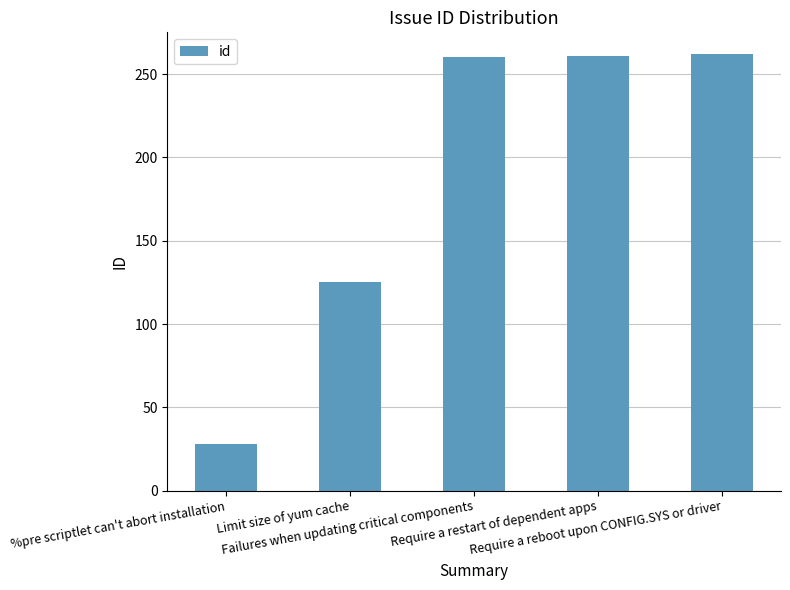

What is the value of the 4th bar from the left?

261